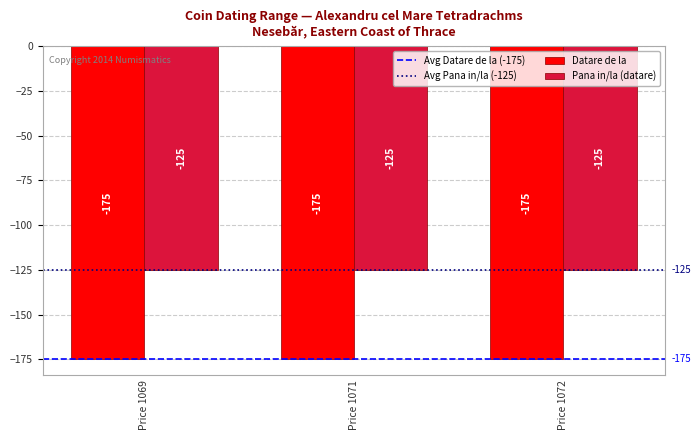

Read the Pana in/la (datare) value at Price 1071.

-125